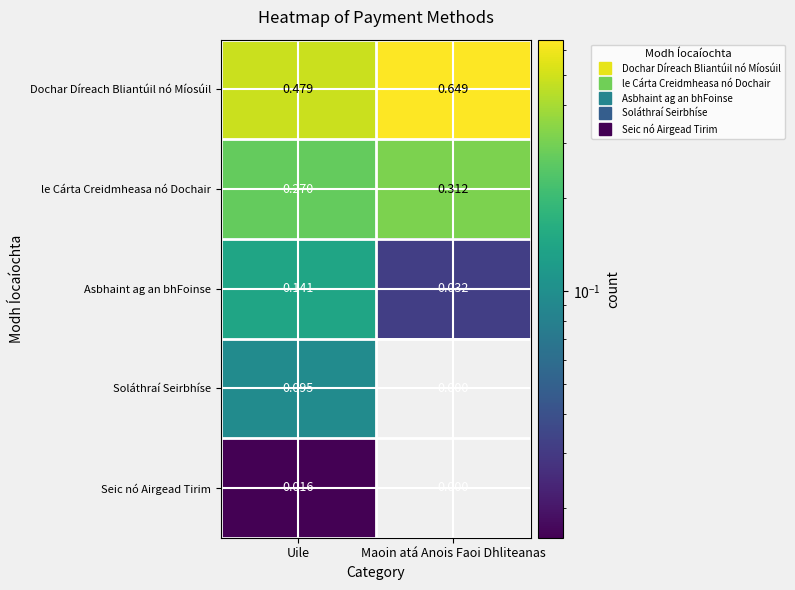

Which series has the largest total across all categories?

Dochar Díreach Bliantúil nó Míosúil